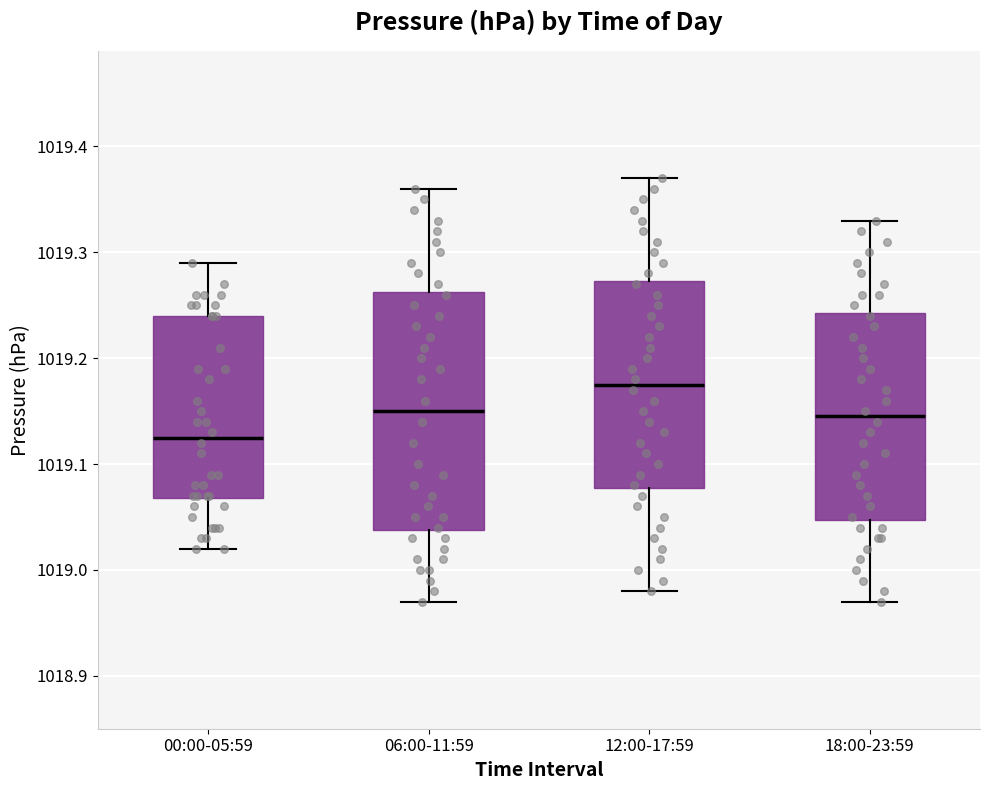

Where does the upper whisker of the box for 06:00-11:59 end on the y-axis? The values are not printed on the chart, so give them approximately, as read against the axis.

1019.36